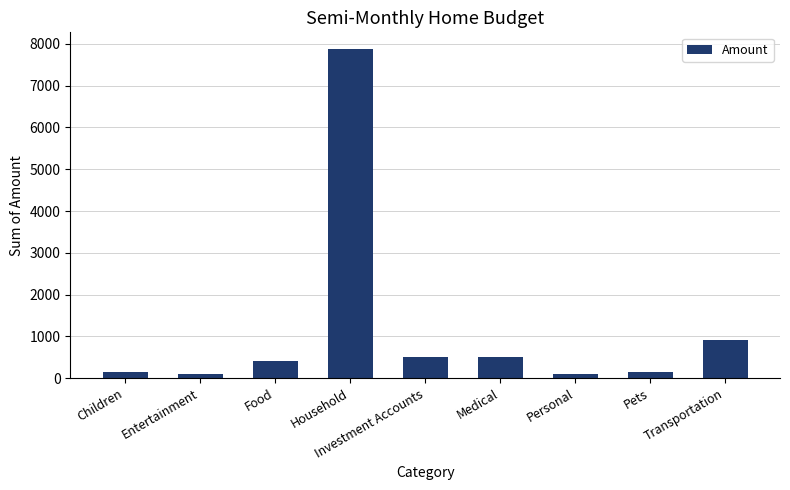

What is the maximum value shown in the chart?

7880